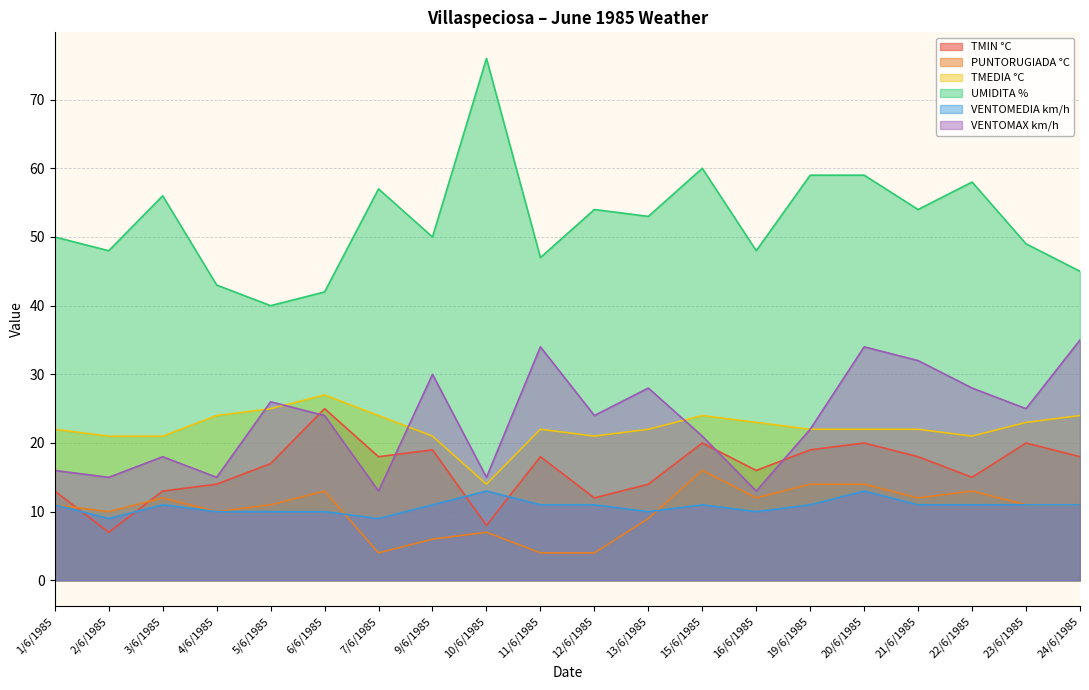

What are all the series names shown in the legend?

TMIN °C, PUNTORUGIADA °C, TMEDIA °C, UMIDITA %, VENTOMEDIA km/h, VENTOMAX km/h